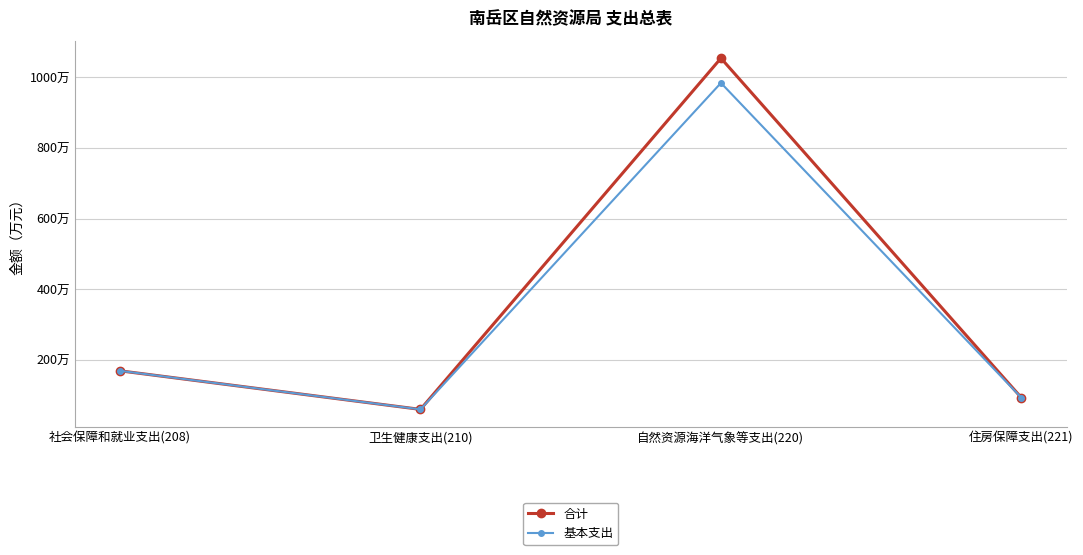

What are all the series names shown in the legend?

合计, 基本支出